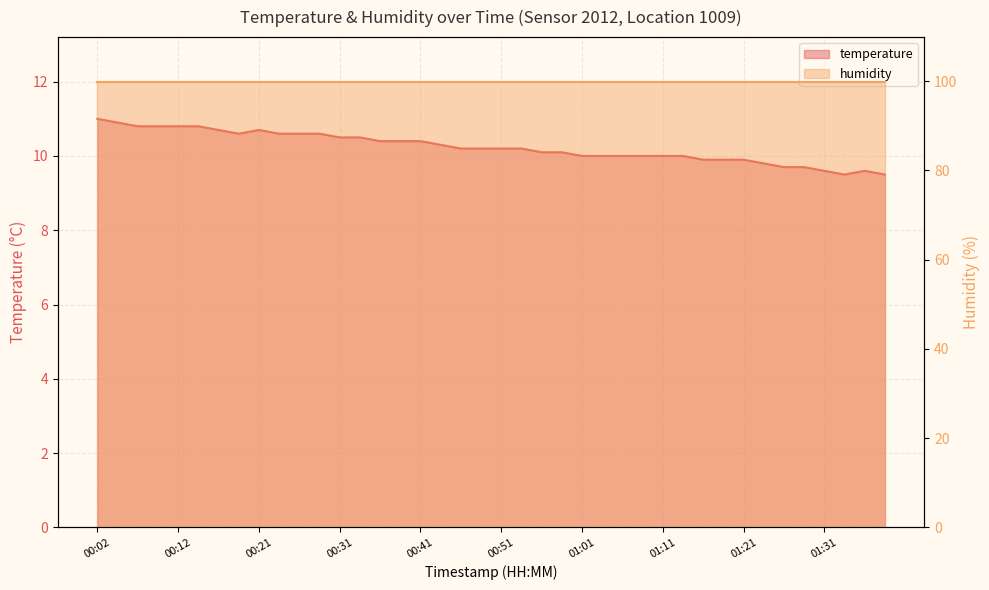

Reading left to right, list all the values displayed in this chart.

11.0	10.9	10.8	10.8	10.8	10.8	10.7	10.6	10.7	10.6	10.6	10.6	10.5	10.5	10.4	10.4	10.4	10.3	10.2	10.2	10.2	10.2	10.1	10.1	10.0	10.0	10.0	10.0	10.0	10.0	9.9	9.9	9.9	9.8	9.7	9.7	9.6	9.5	9.6	9.5